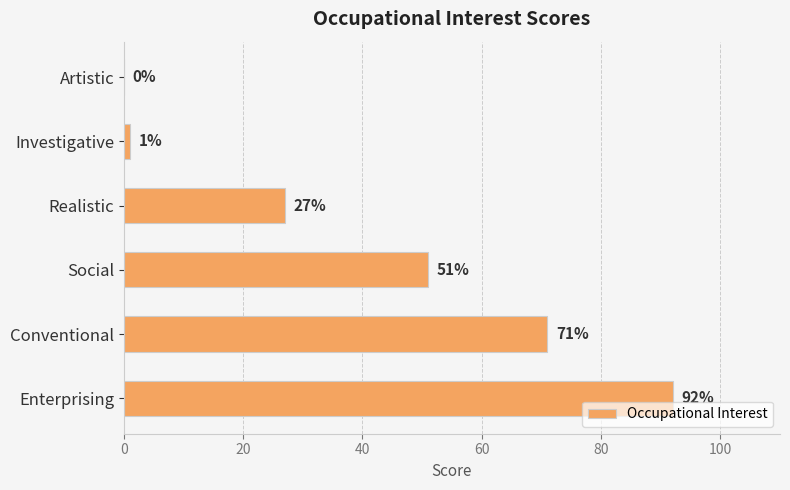

What is the sum of all values?

242